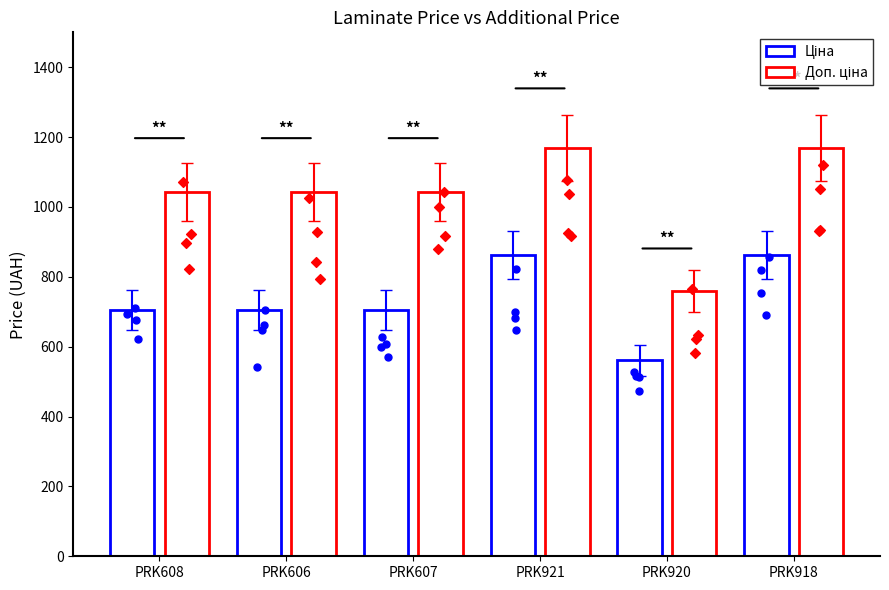

At which category is the sum across all series the highest?

PRK921